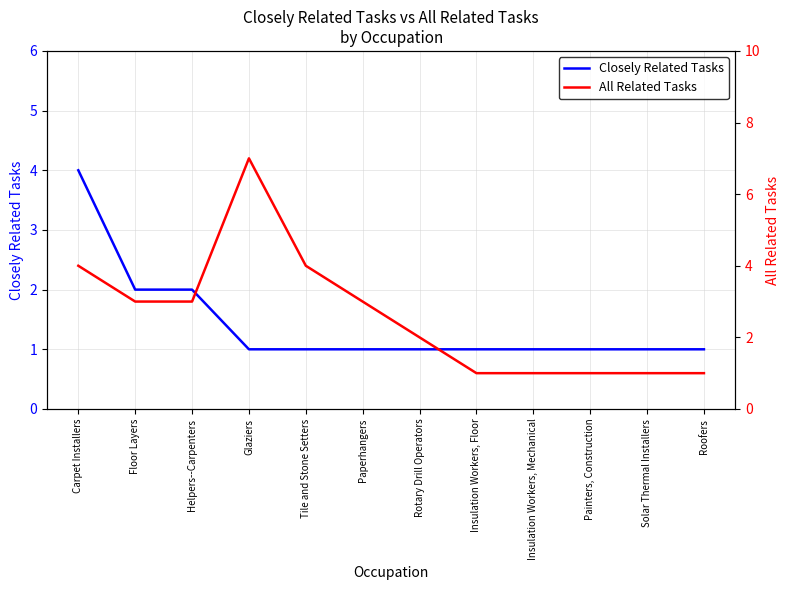

True or false: Closely Related Tasks and All Related Tasks intersect in this chart.

False